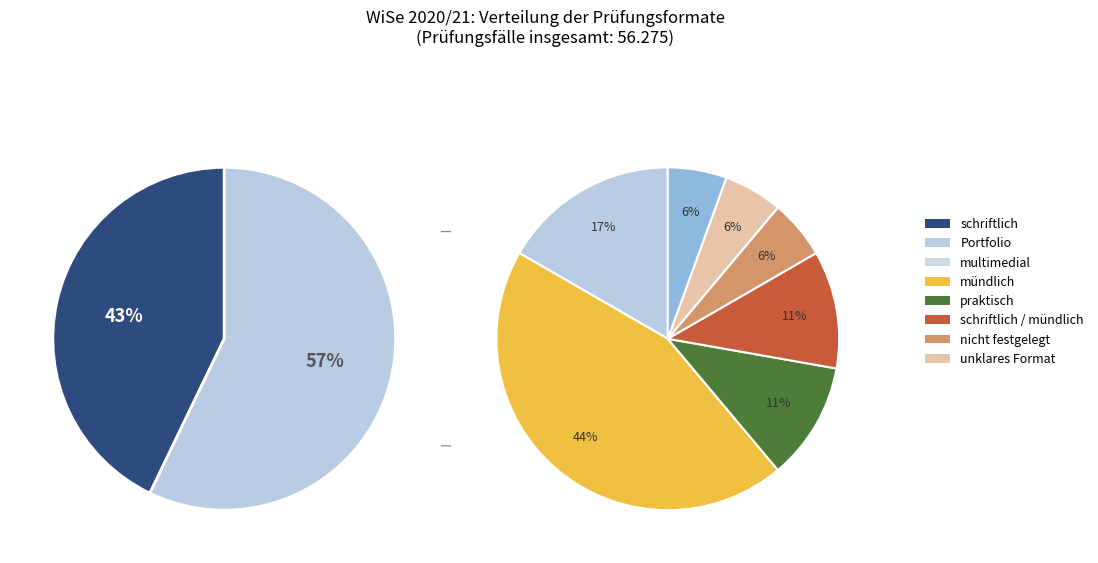

Which has a higher value, 160209550 or 150395150?

160209550